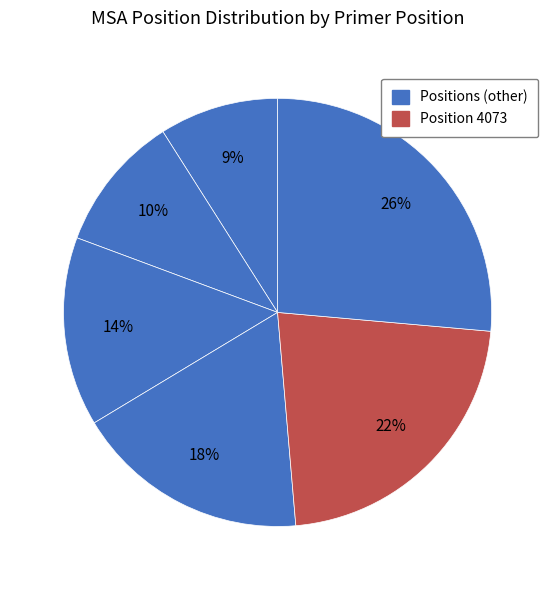

How many slices are in this pie chart?

6